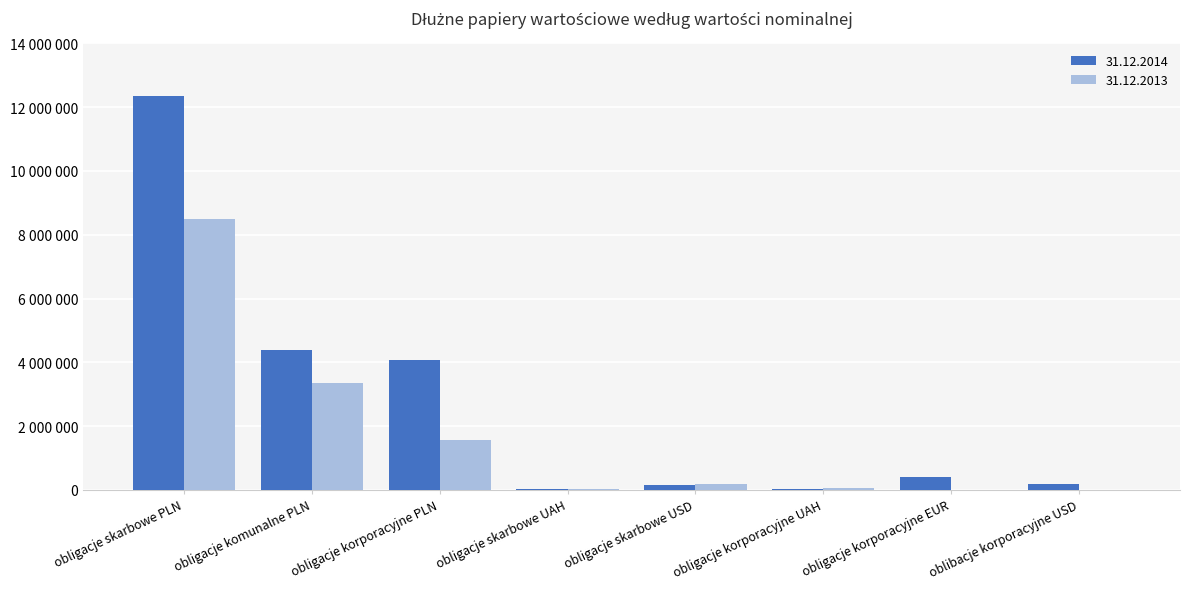

What are all the series names shown in the legend?

31.12.2014, 31.12.2013